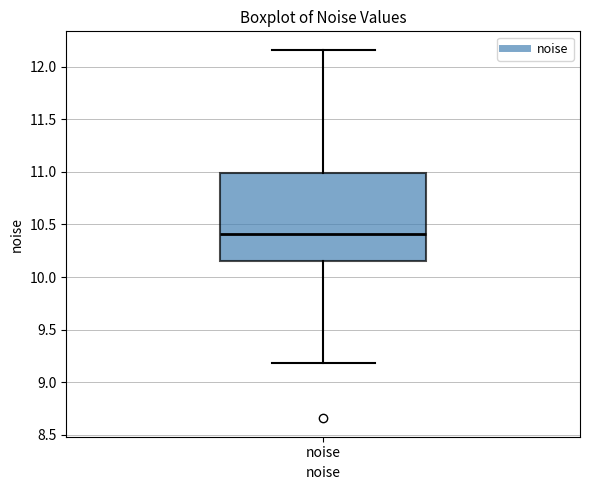

Read this box plot against the y-axis: the position of the median line, the range covered by the box, and the ends of both whiskers. The values are not printed on the chart, so give them approximately, as read against the axis.

median 10.40, box 10.15 to 11.00, whiskers 9.20 to 12.15